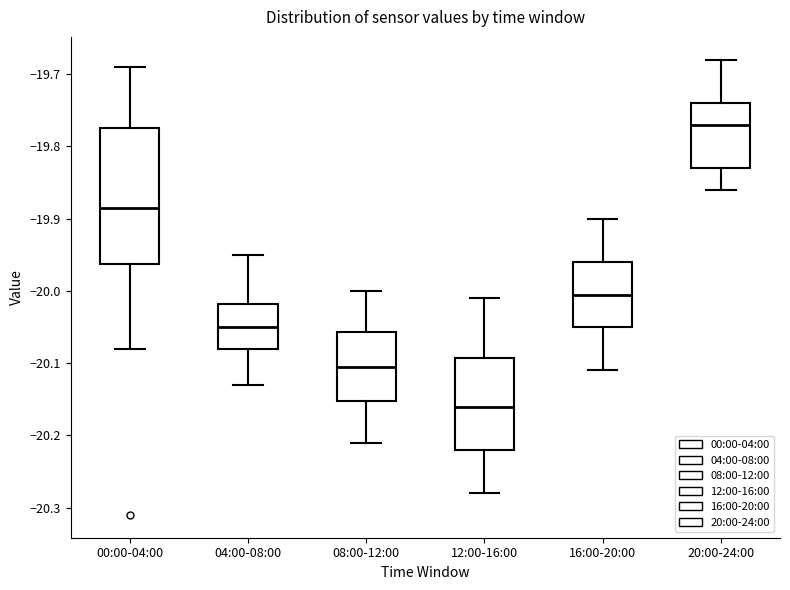

Reading left to right, read every box against the y-axis: the position of its median line, the range the box covers, and the ends of its whiskers. The values are not printed on the chart, so give them approximately, as read against the axis.

00:00-04:00: median -19.88, box -19.96 to -19.77, whiskers -20.08 to -19.69
04:00-08:00: median -20.05, box -20.08 to -20.02, whiskers -20.13 to -19.95
08:00-12:00: median -20.10, box -20.15 to -20.06, whiskers -20.21 to -20.00
12:00-16:00: median -20.16, box -20.22 to -20.09, whiskers -20.28 to -20.01
16:00-20:00: median -20.00, box -20.05 to -19.96, whiskers -20.11 to -19.90
20:00-24:00: median -19.77, box -19.83 to -19.74, whiskers -19.86 to -19.68